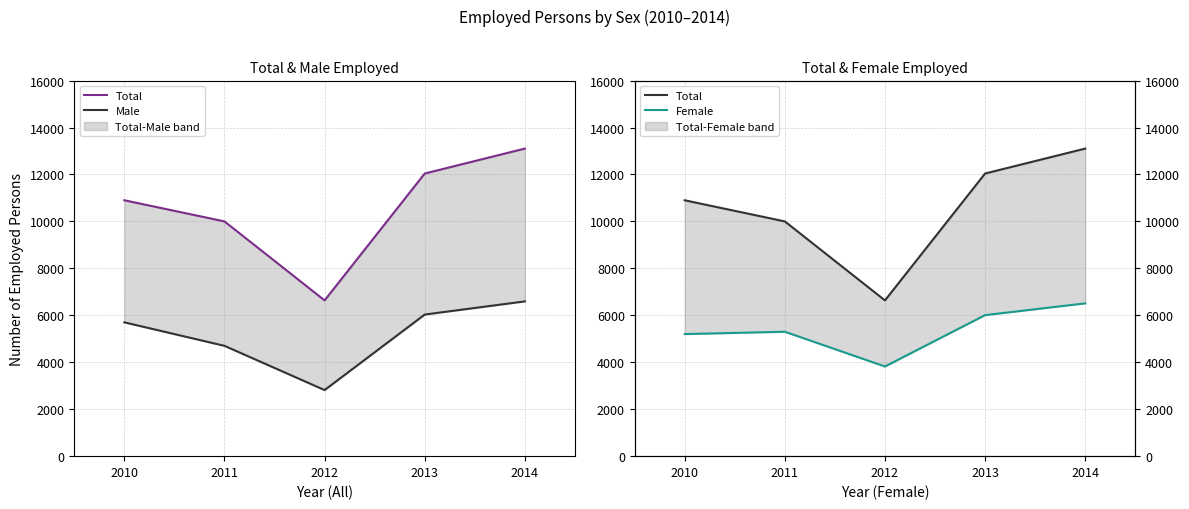

At how many categories does at least one series exceed 9130?

4